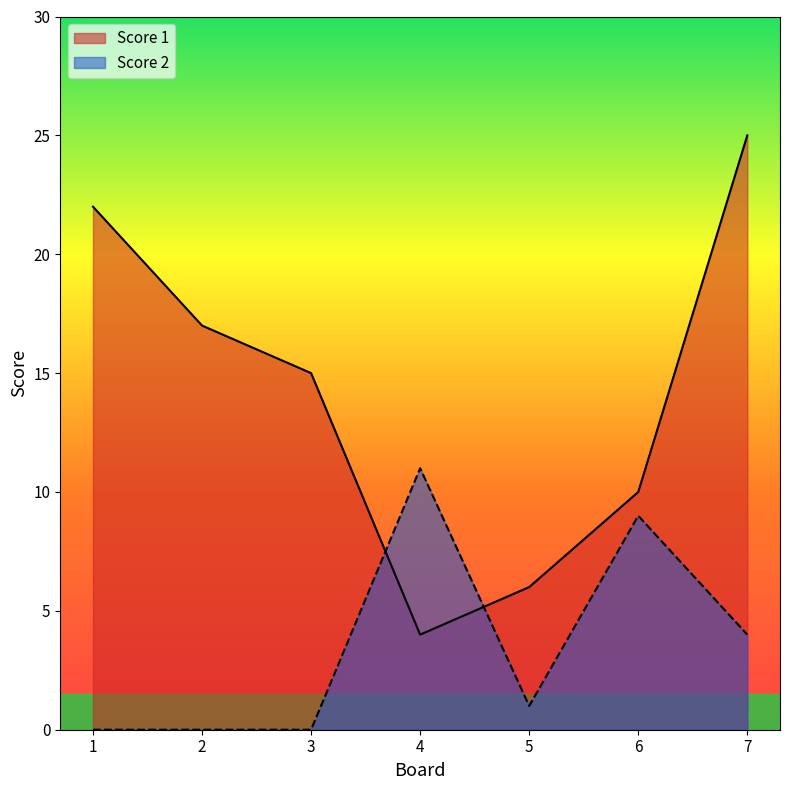

Where do Score 1 and Score 2 first cross each other?

3 and 4